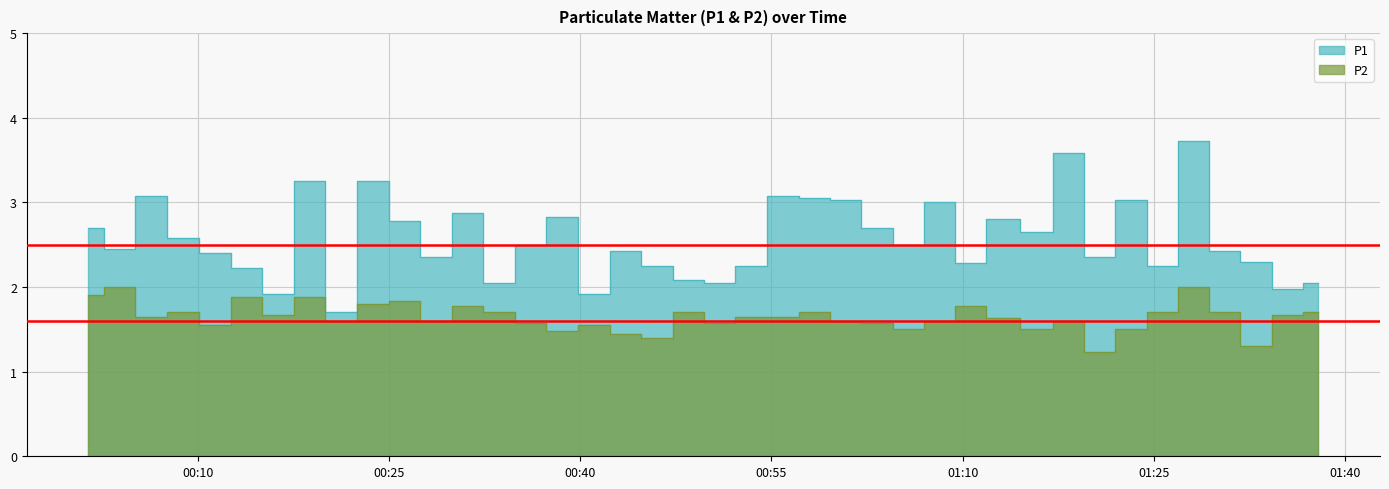

The P2 series shows 0.9 at 2022-11-20T00:08:50. True or false?

False